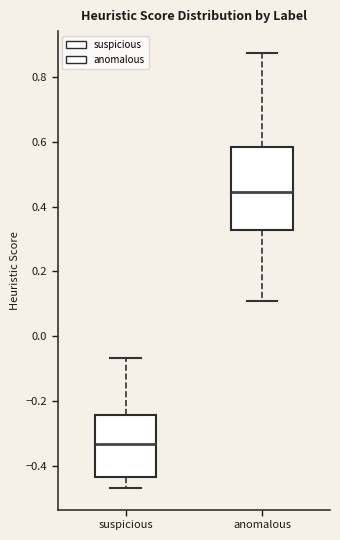

Reading left to right, transcribe this box plot: for each box, give where its median line is, the range the box spans, and where its two whiskers end, as read against the y-axis. The values are not printed on the chart, so give them approximately, as read against the axis.

suspicious: median -0.34, box -0.44 to -0.24, whiskers -0.46 to -0.06
anomalous: median 0.44, box 0.32 to 0.58, whiskers 0.10 to 0.88